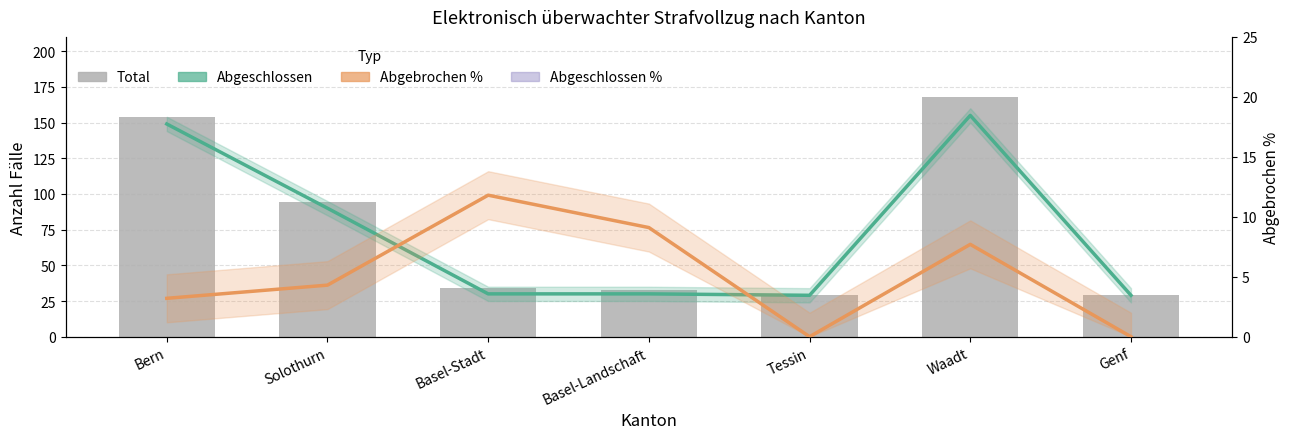

The value of Total at Bern is 95.5. True or false?

False